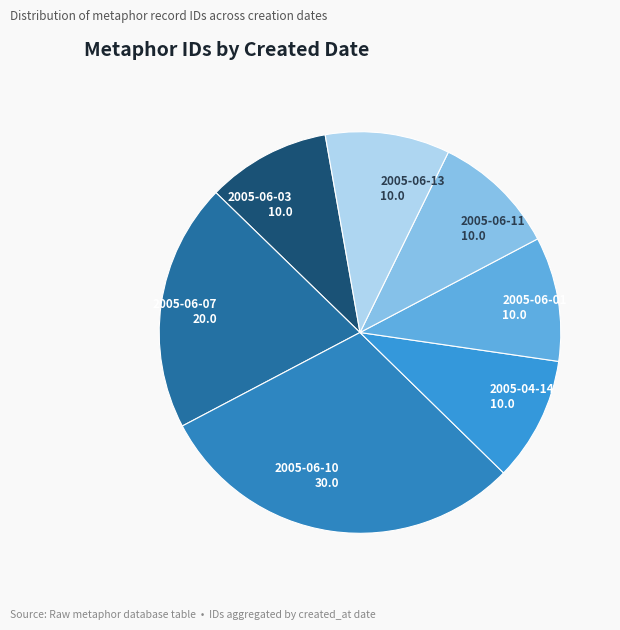

Does any single category account for the majority?

No